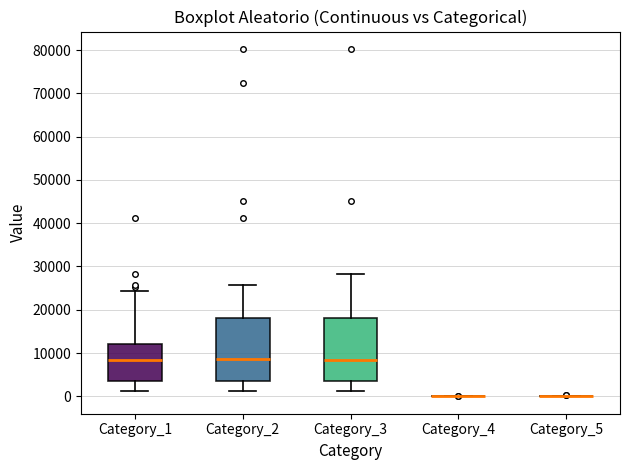

Reading left to right, read every box against the y-axis: the position of its median line, the range the box covers, and the ends of its whiskers. The values are not printed on the chart, so give them approximately, as read against the axis.

Category_1: median 8000, box 4000 to 12000, whiskers 1000 to 24000
Category_2: median 9000, box 4000 to 18000, whiskers 1000 to 26000
Category_3: median 8000, box 4000 to 18000, whiskers 1000 to 28000
Category_4: box collapsed to a line at 0, whiskers 0 to 0
Category_5: box collapsed to a line at 0, whiskers 0 to 0